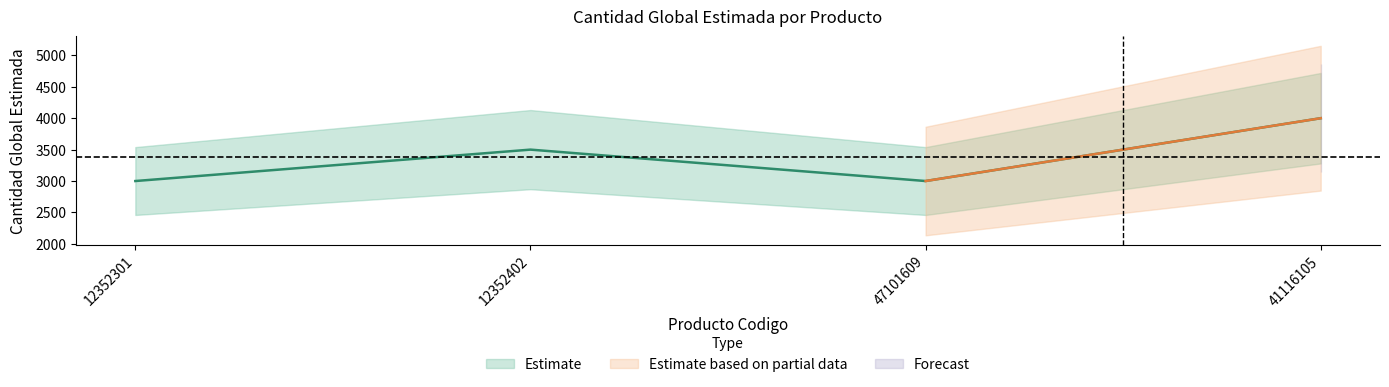

List the labels in order of value, largest first.

41116105, 12352402, 12352301, 47101609